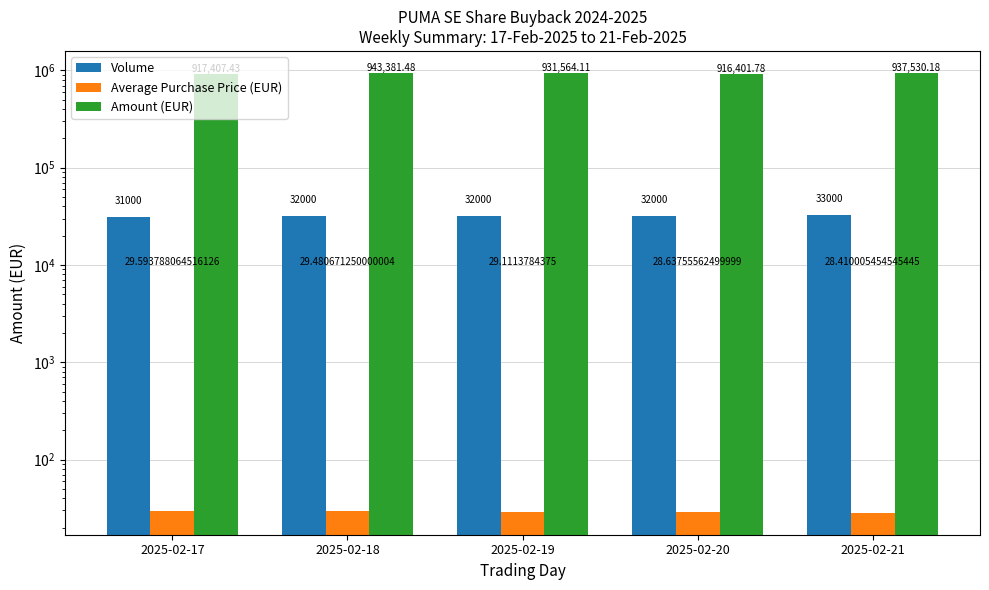

What is the value of the Volume bar at the 2nd from the left?

32000.0